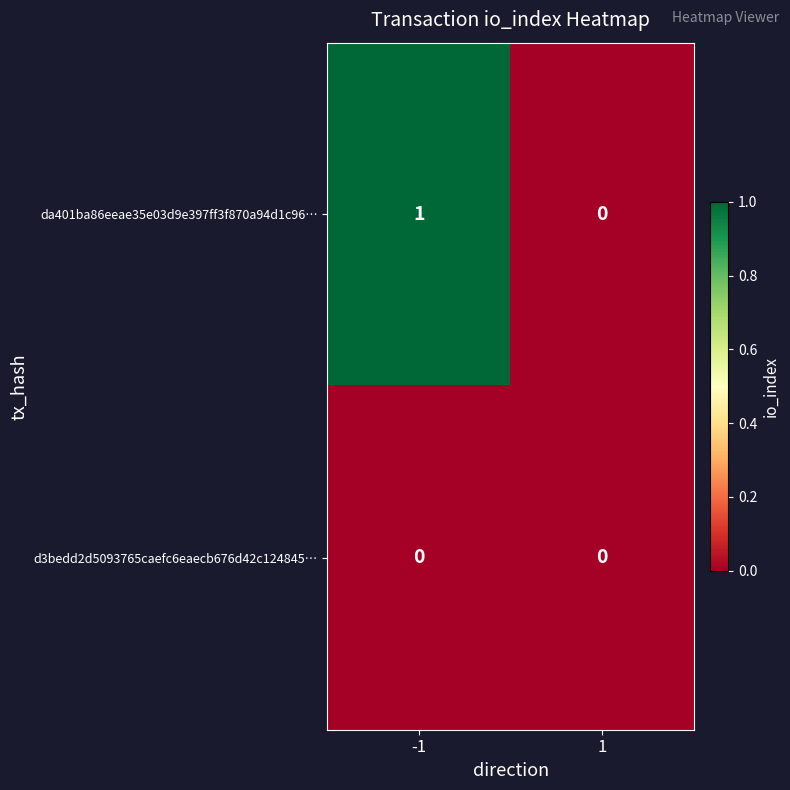

Rank the series by their maximum value, from highest to lowest.

da401ba86eeae35e03d9e397ff3f870a94d1c96…, d3bedd2d5093765caefc6eaecb676d42c124845…